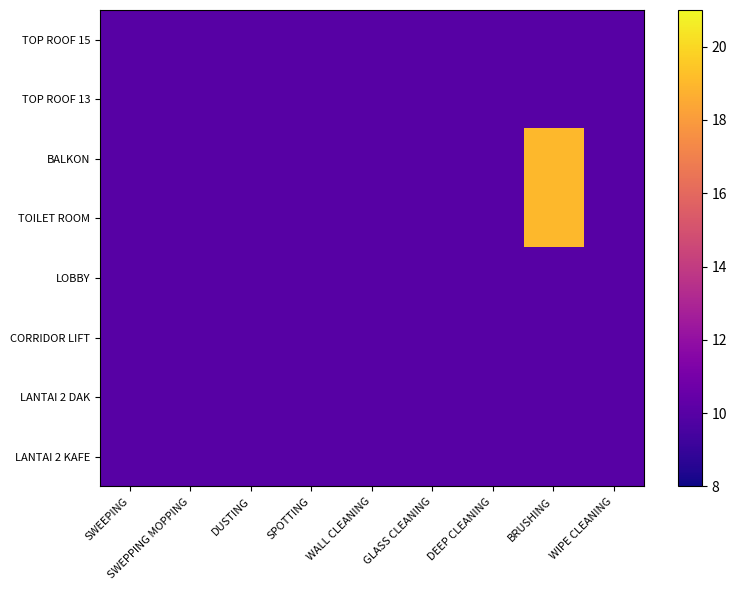

Reading left to right, what are all the values shown in this chart?

TOP ROOF 15: SWEEPING=10	SWEPPING MOPPING=10	DUSTING=10	SPOTTING=10	WALL CLEANING=10	GLASS CLEANING=10	DEEP CLEANING=10	BRUSHING=10	WIPE CLEANING=10
TOP ROOF 13: SWEEPING=10	SWEPPING MOPPING=10	DUSTING=10	SPOTTING=10	WALL CLEANING=10	GLASS CLEANING=10	DEEP CLEANING=10	BRUSHING=10	WIPE CLEANING=10
BALKON: SWEEPING=10	SWEPPING MOPPING=10	DUSTING=10	SPOTTING=10	WALL CLEANING=10	GLASS CLEANING=10	DEEP CLEANING=10	BRUSHING=19	WIPE CLEANING=10
TOILET ROOM: SWEEPING=10	SWEPPING MOPPING=10	DUSTING=10	SPOTTING=10	WALL CLEANING=10	GLASS CLEANING=10	DEEP CLEANING=10	BRUSHING=19	WIPE CLEANING=10
LOBBY: SWEEPING=10	SWEPPING MOPPING=10	DUSTING=10	SPOTTING=10	WALL CLEANING=10	GLASS CLEANING=10	DEEP CLEANING=10	BRUSHING=10	WIPE CLEANING=10
CORRIDOR LIFT: SWEEPING=10	SWEPPING MOPPING=10	DUSTING=10	SPOTTING=10	WALL CLEANING=10	GLASS CLEANING=10	DEEP CLEANING=10	BRUSHING=10	WIPE CLEANING=10
LANTAI 2 DAK: SWEEPING=10	SWEPPING MOPPING=10	DUSTING=10	SPOTTING=10	WALL CLEANING=10	GLASS CLEANING=10	DEEP CLEANING=10	BRUSHING=10	WIPE CLEANING=10
LANTAI 2 KAFE: SWEEPING=10	SWEPPING MOPPING=10	DUSTING=10	SPOTTING=10	WALL CLEANING=10	GLASS CLEANING=10	DEEP CLEANING=10	BRUSHING=10	WIPE CLEANING=10